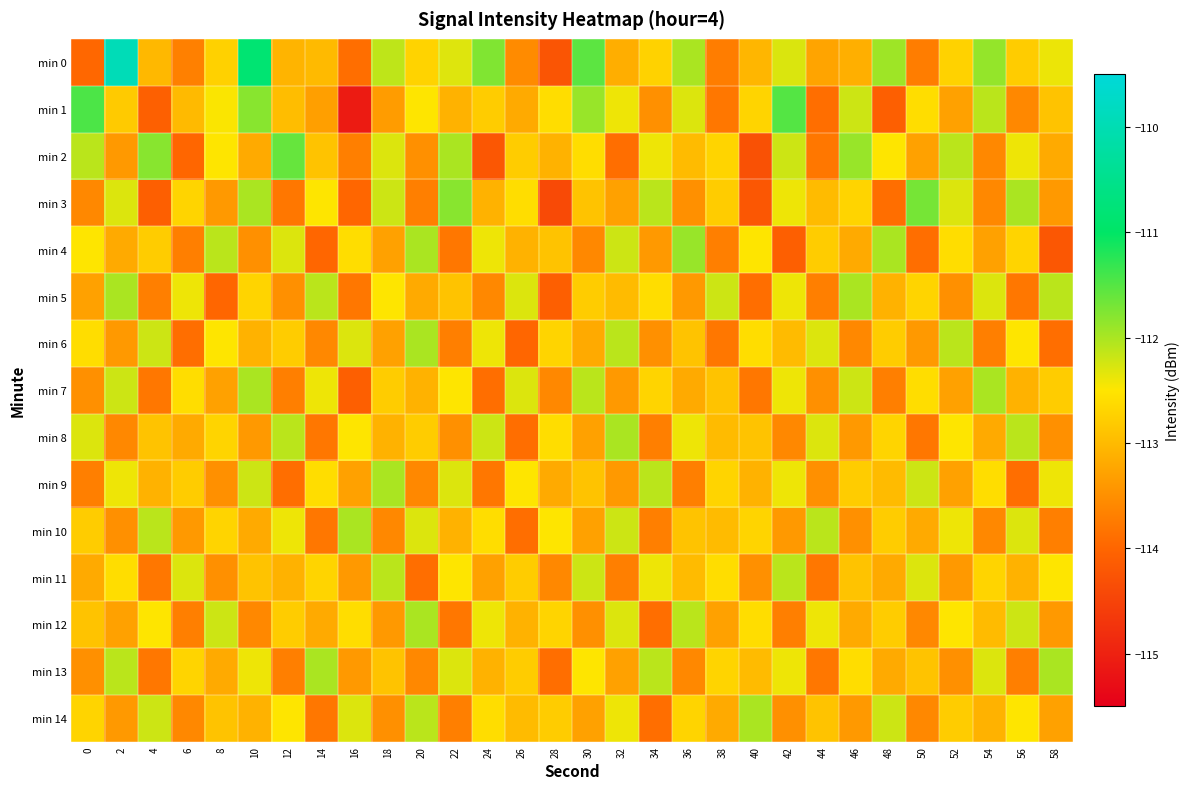

Which has a higher value, 44 or 42?

42